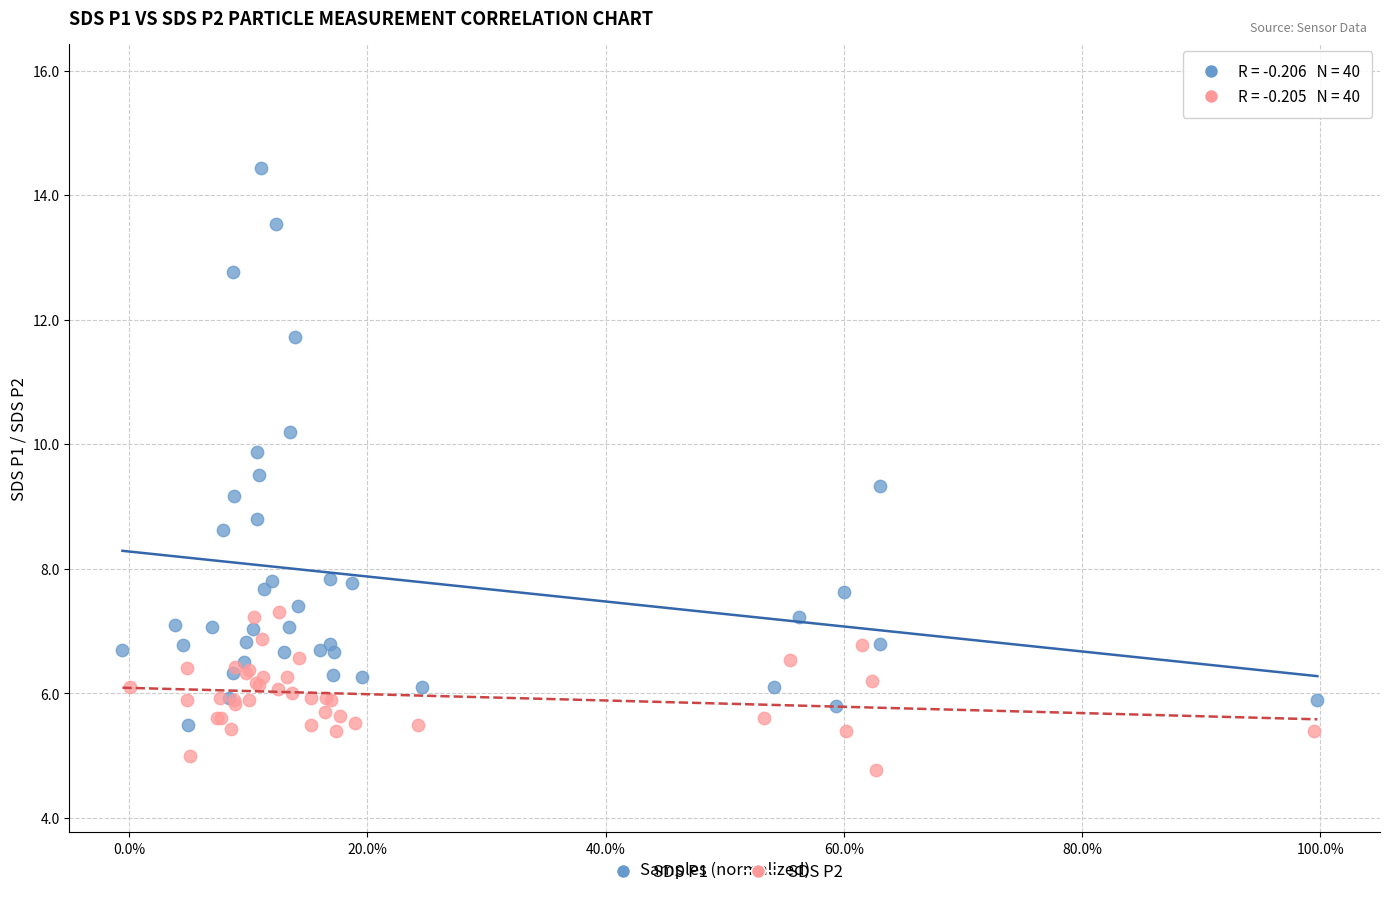

Which series reaches the maximum Y coordinate?

SDS P1